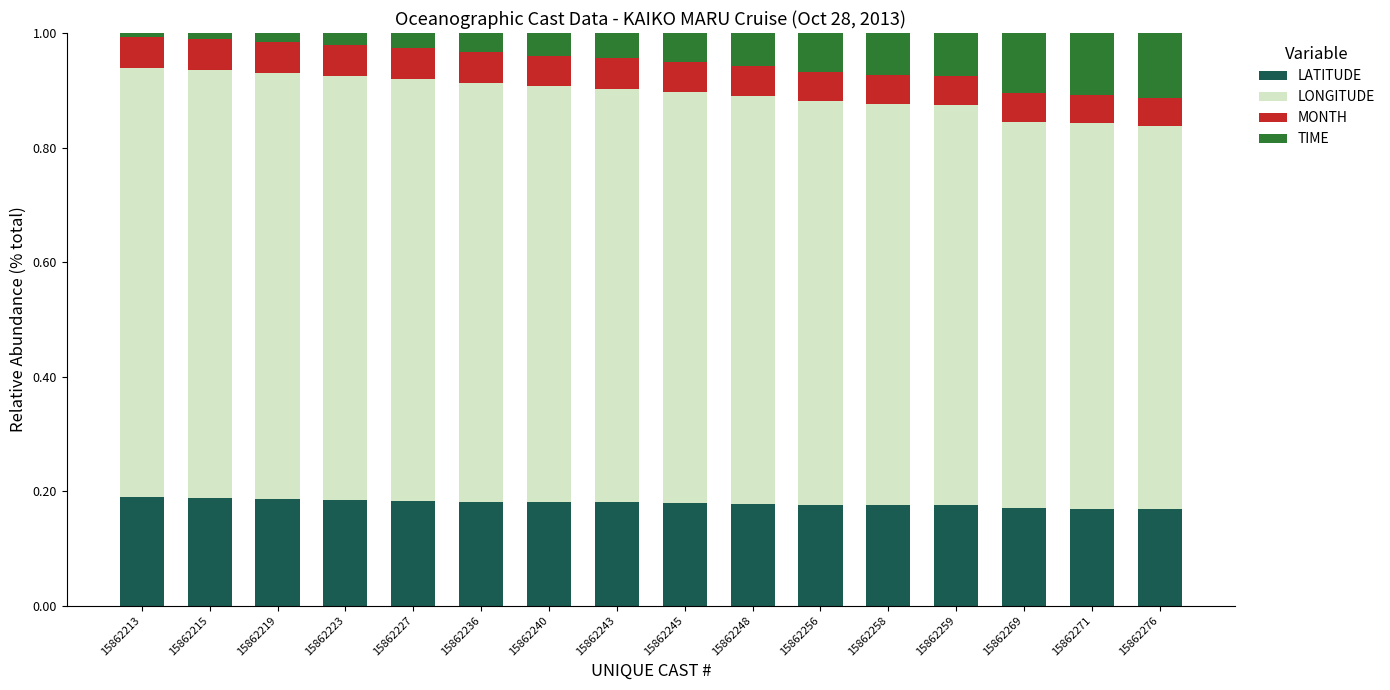

What is the total value across all series at 15862243?

1.0